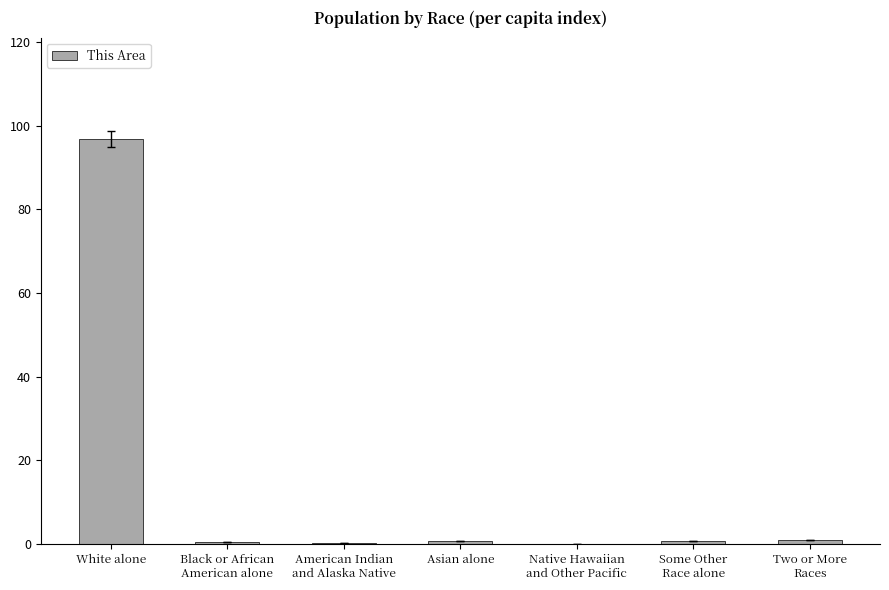

Read the value at White alone.

96.8